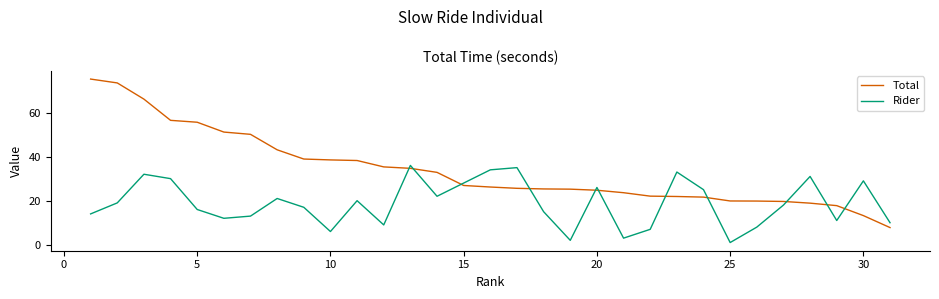

After their last crossing, which series has the higher values: Total or Rider?

Rider